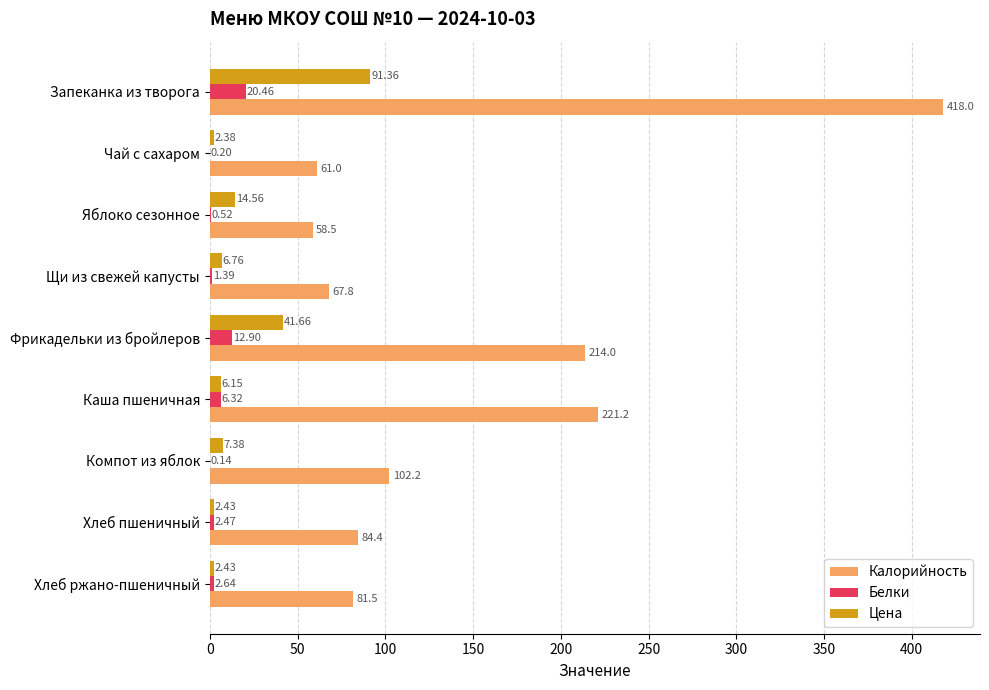

What is the sum of the Белки values at Каша пшеничная and Щи из свежей капусты?

7.7